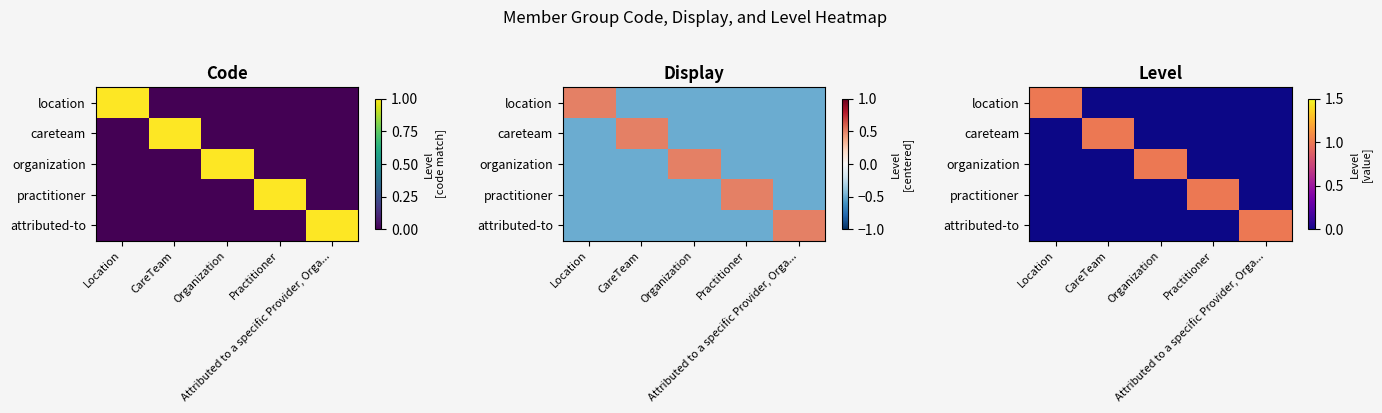

Rank the categories by organization value from lowest to highest.

Location, CareTeam, Practitioner, Attributed to a specific Provider, Orga..., Organization